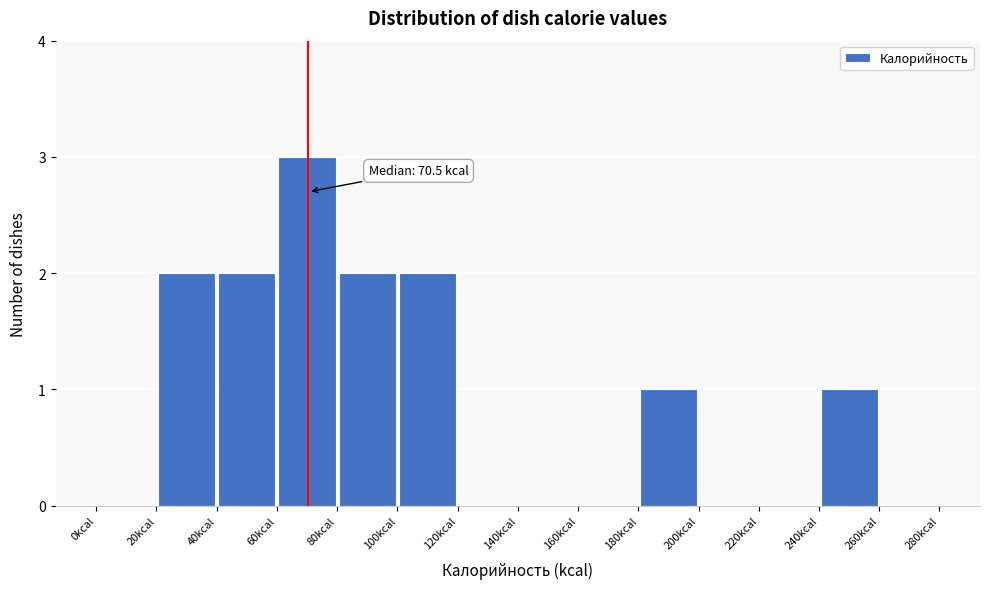

Which range on the x-axis has the tallest bar?

60 to 80